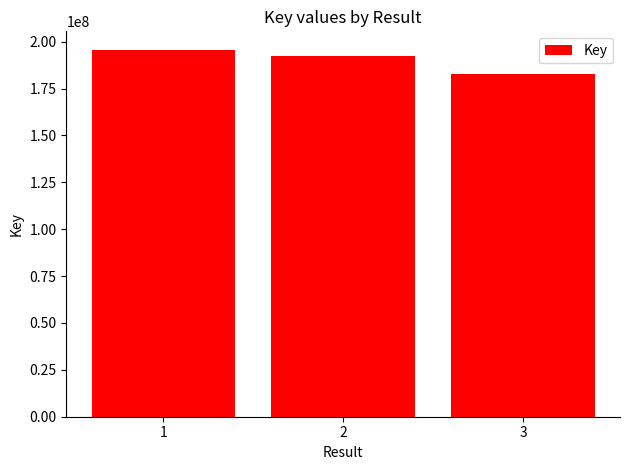

Are the bars horizontal?

No